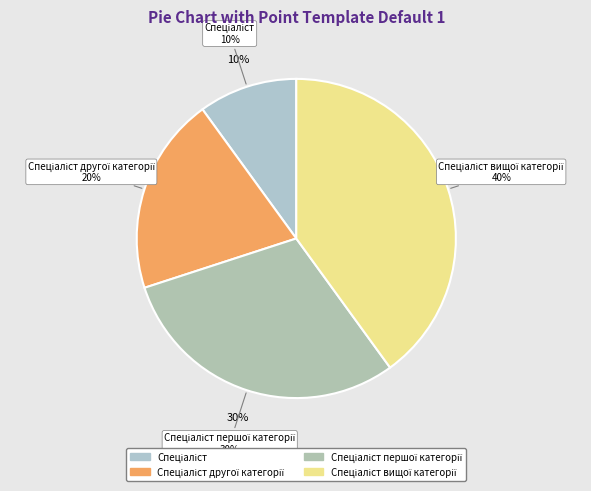

To the nearest percent, what portion does Спеціаліст другої категорії represent?

20%